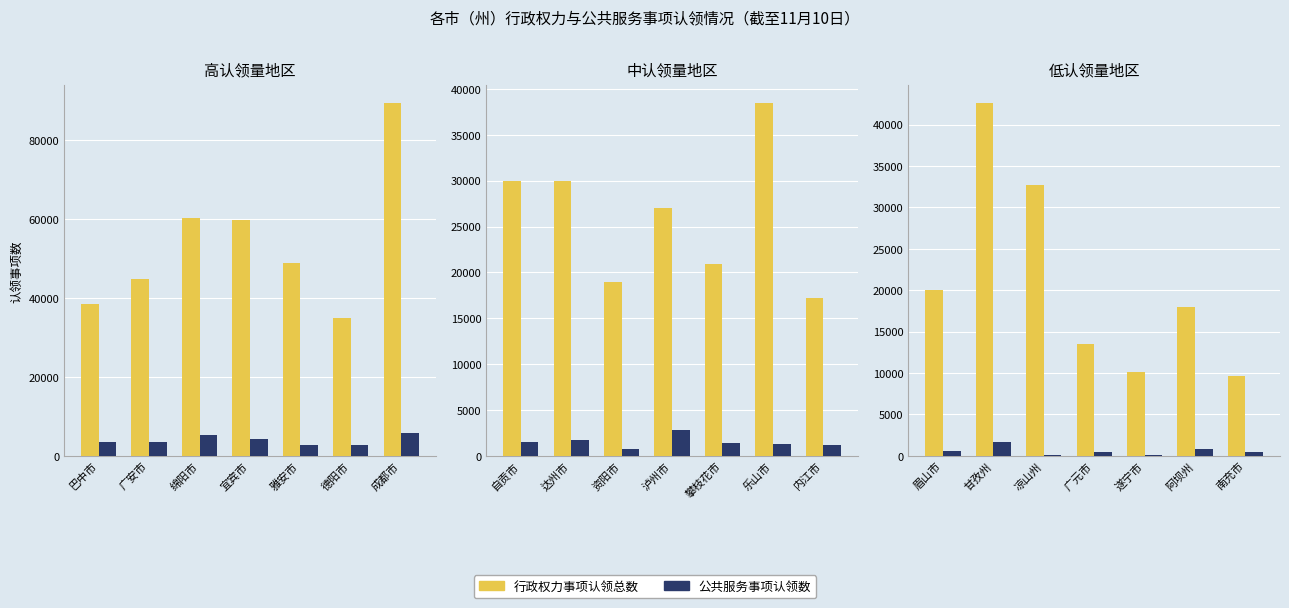

Are the bars grouped side by side (vs. stacked)?

Yes